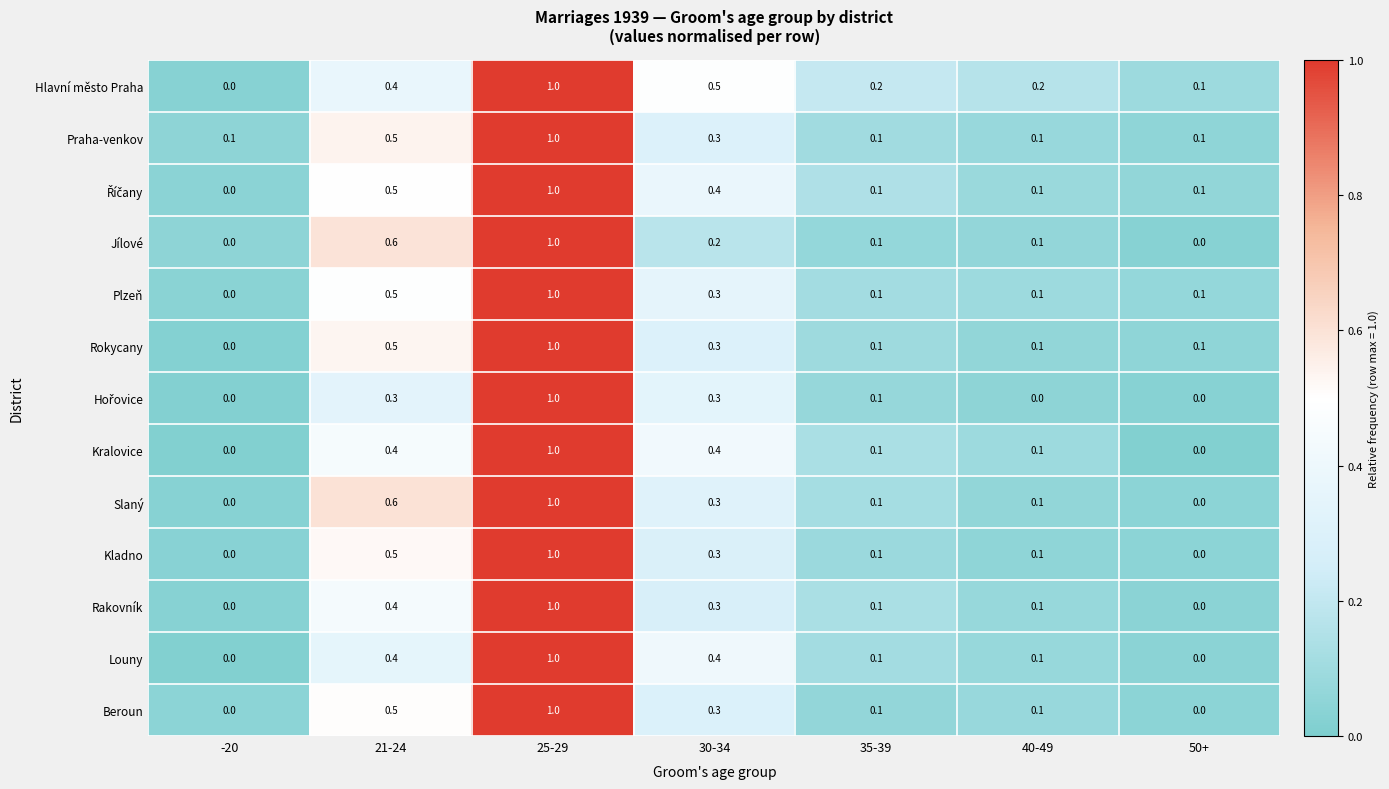

Which series has the largest total across all categories?

Hlavní město Praha